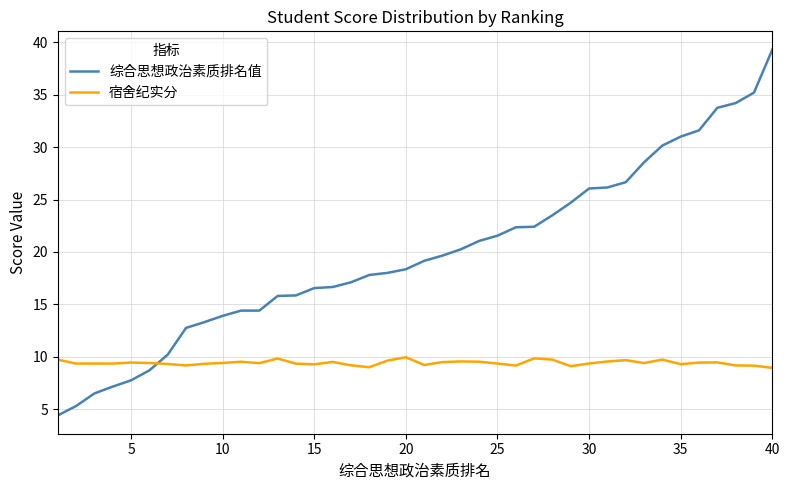

True or false: 宿舍纪实分 and 综合思想政治素质排名值 cross at least once.

True